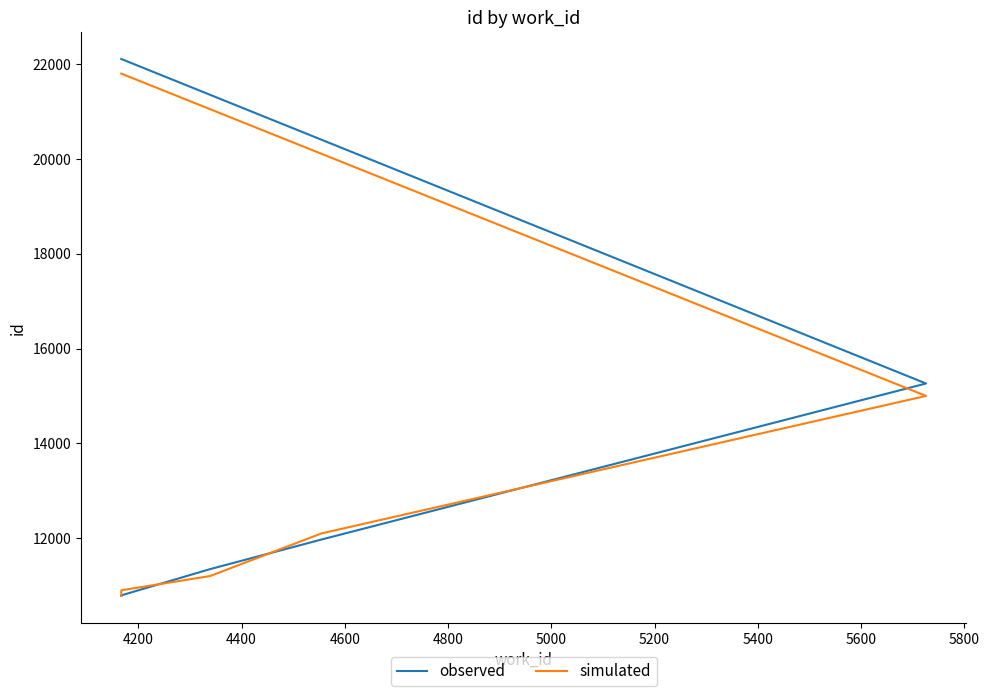

What is the difference between the observed values at 4400 and 4600?

625